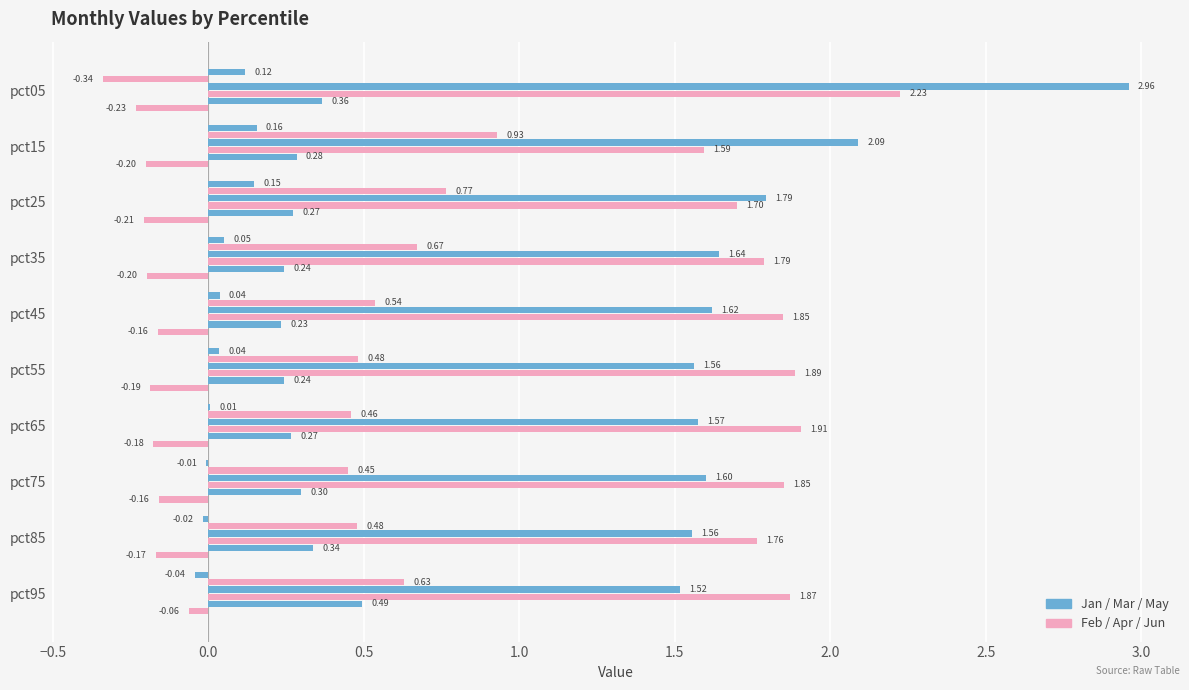

What is the value of the Feb bar at the 8th from the left?

0.4